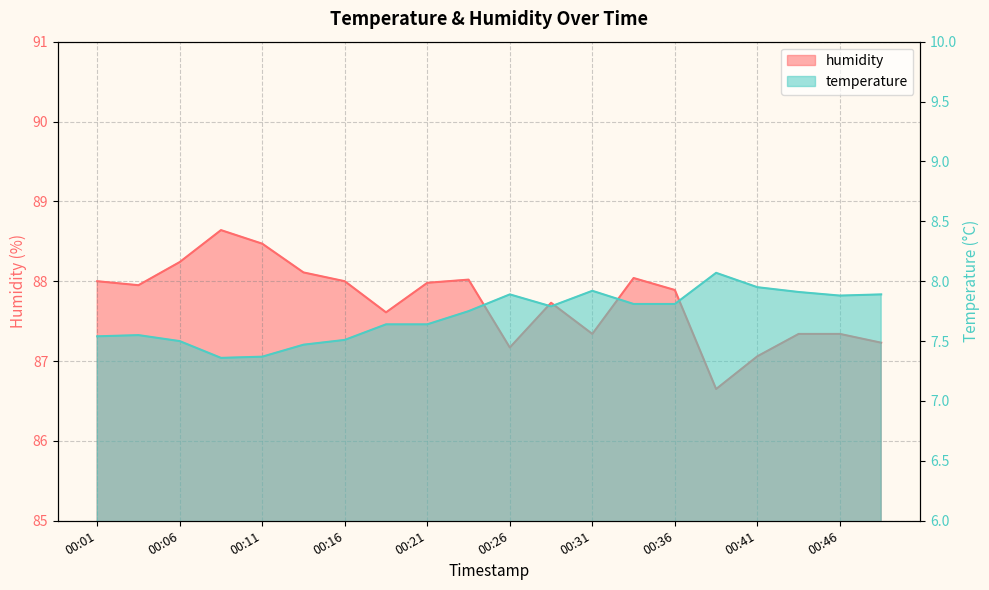

True or false: temperature and humidity cross at least once.

False